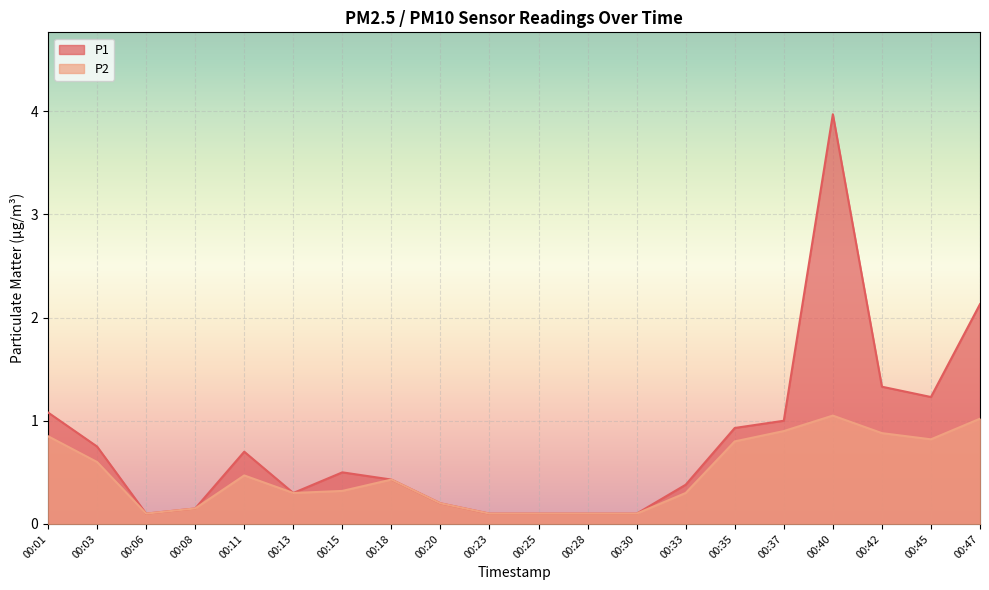

What is the value of the P2 point at the 7th from the left?

0.3